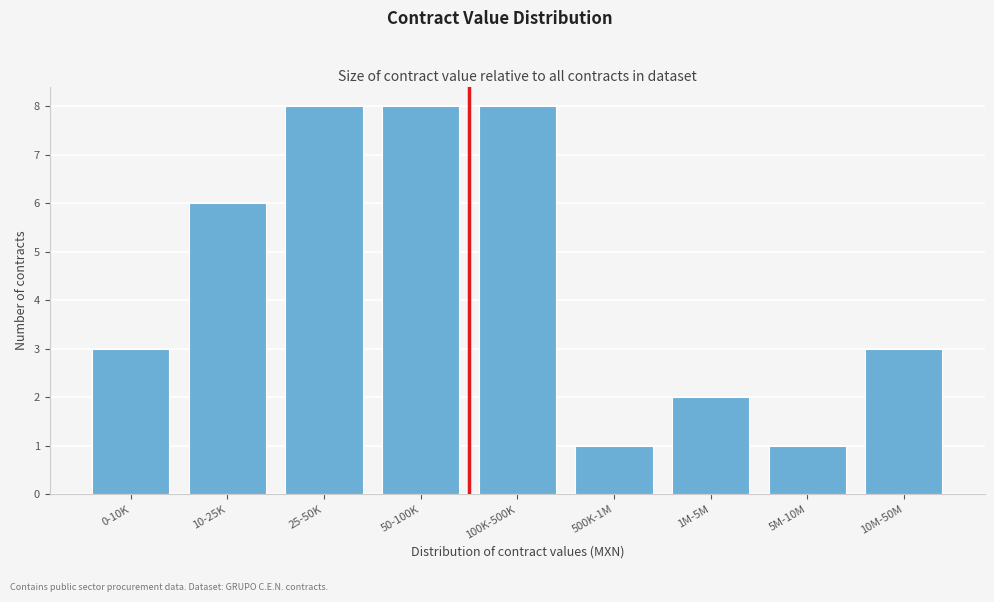

Reading left to right, list all the values displayed in this chart.

0-10K=3	10-25K=6	25-50K=8	50-100K=8	100K-500K=8	500K-1M=1	1M-5M=2	5M-10M=1	10M-50M=3